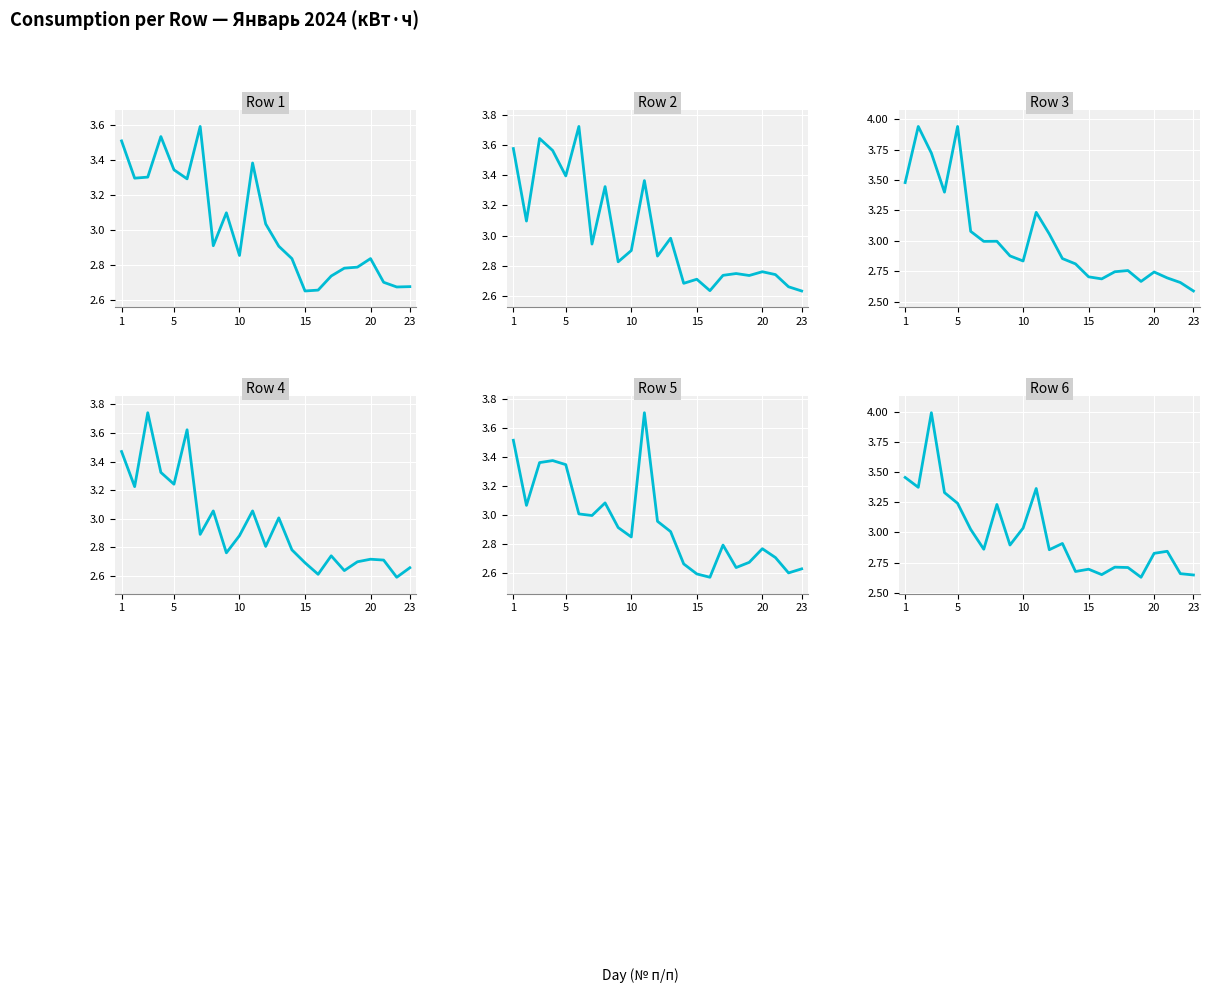

Is it true that Row 5 equals 0.6 at 15?

False